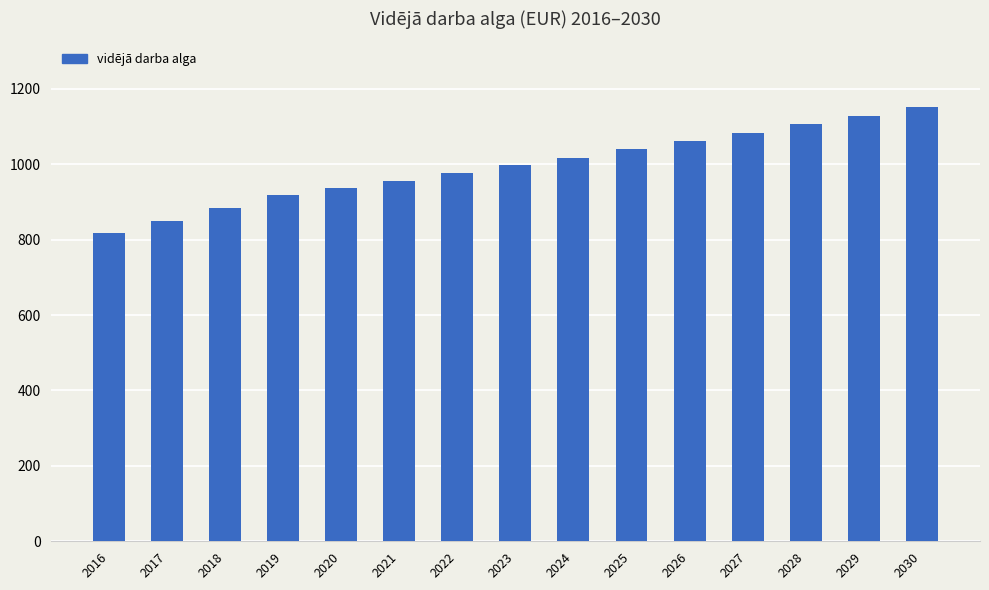

Is it true that the value at 2029 is 1523.0?

False